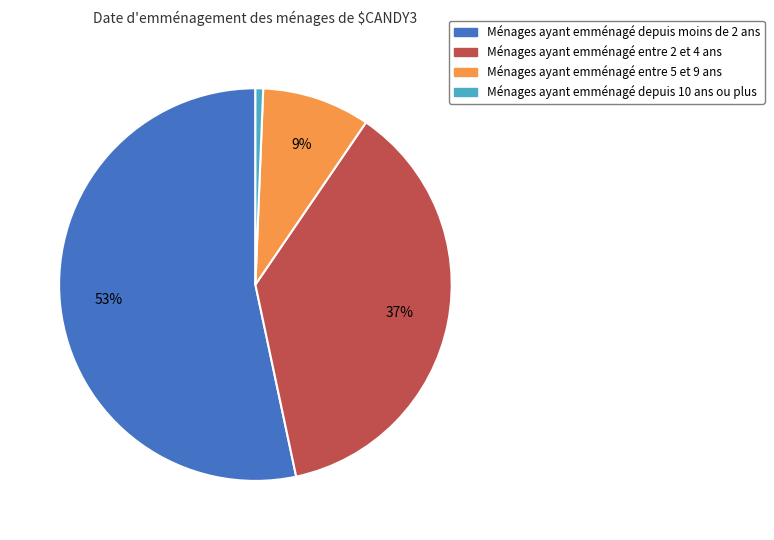

Is there a majority slice in this chart?

Yes